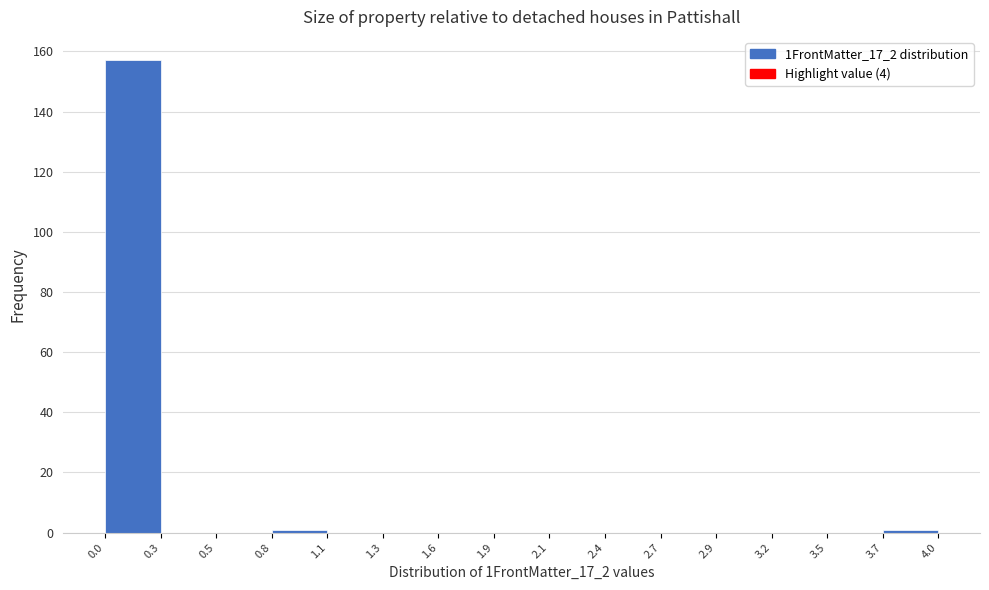

Reading left to right, transcribe this chart: for each bar, give the range it covers on the x-axis and its height. The values are not printed on the chart, so give them approximately, as read against the axis.

0.0 to 0.3: 158
0.3 to 0.5: 0
0.5 to 0.8: 0
0.8 to 1.1: under 2
1.1 to 1.3: 0
1.3 to 1.6: 0
1.6 to 1.9: 0
1.9 to 2.1: 0
2.1 to 2.4: 0
2.4 to 2.7: 0
2.7 to 2.9: 0
2.9 to 3.2: 0
3.2 to 3.5: 0
3.5 to 3.7: 0
3.7 to 4.0: under 2